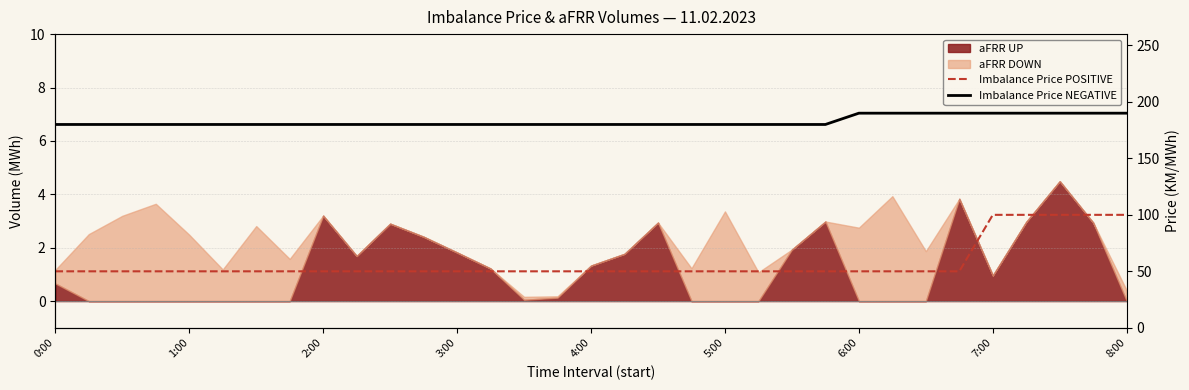

Which series changed the most between 23 and 24?

Imbalance Price NEGATIVE